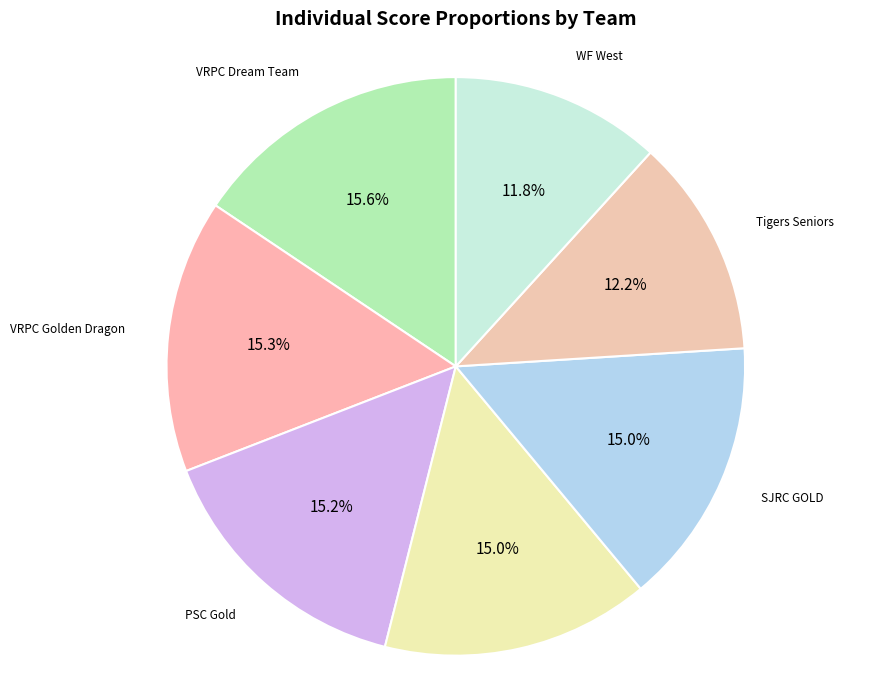

How many slices are in this pie chart?

7